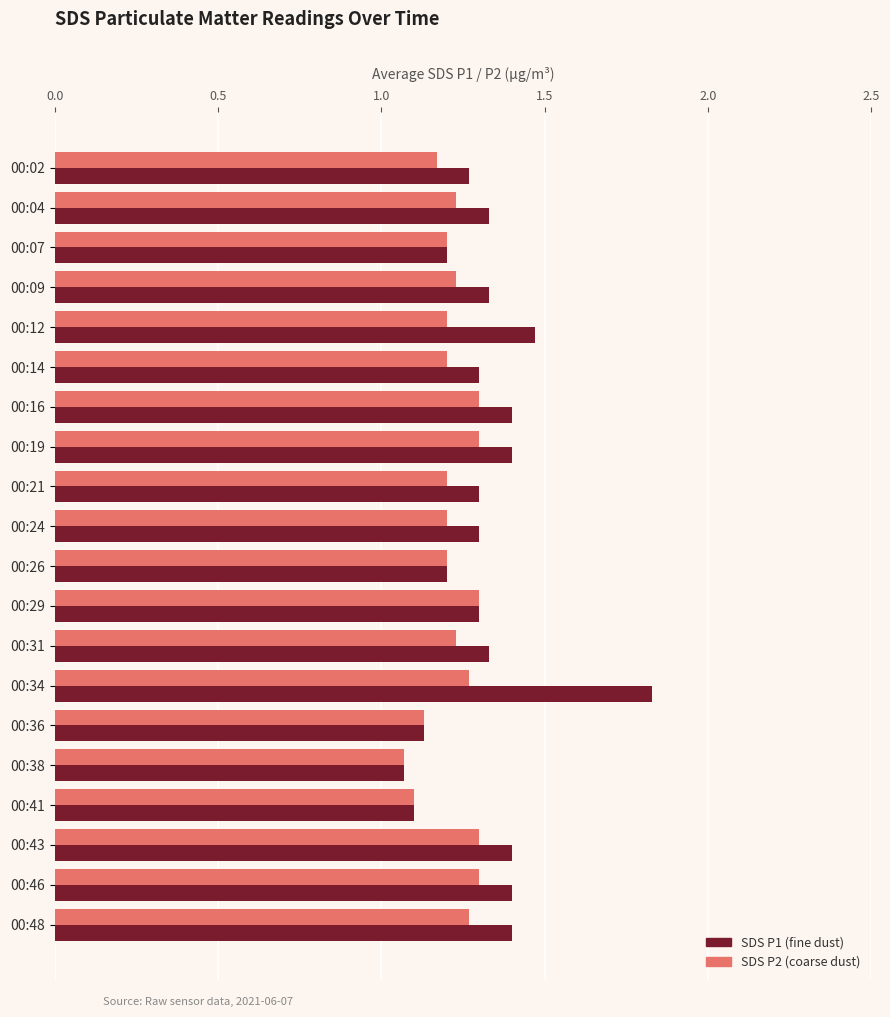

Which category has the highest value across all series?

00:34